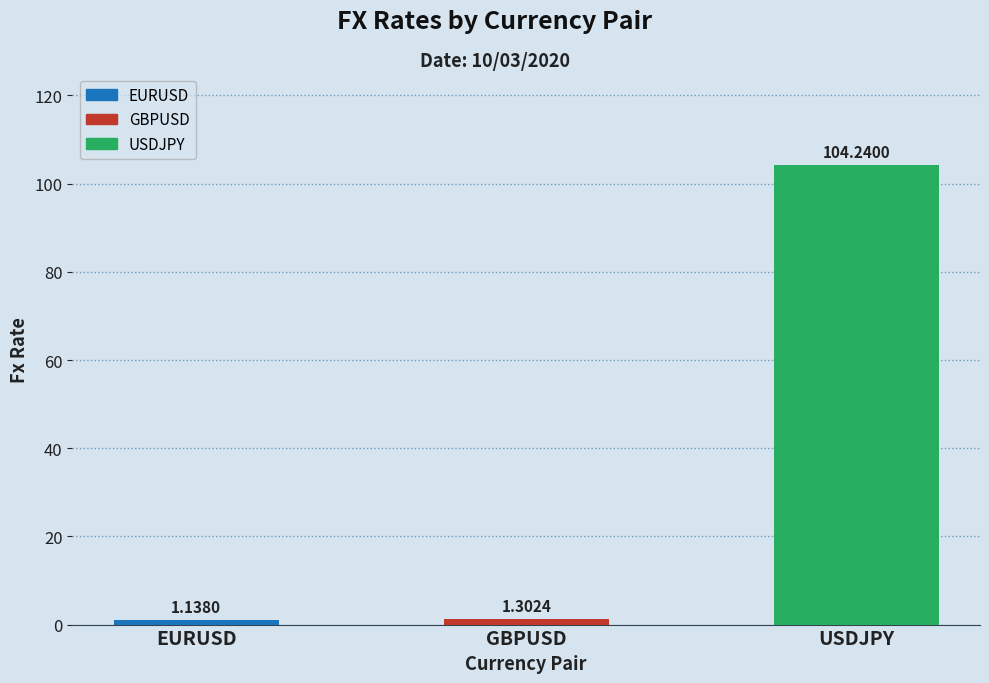

What is the change in value from EURUSD to GBPUSD?

+0.2